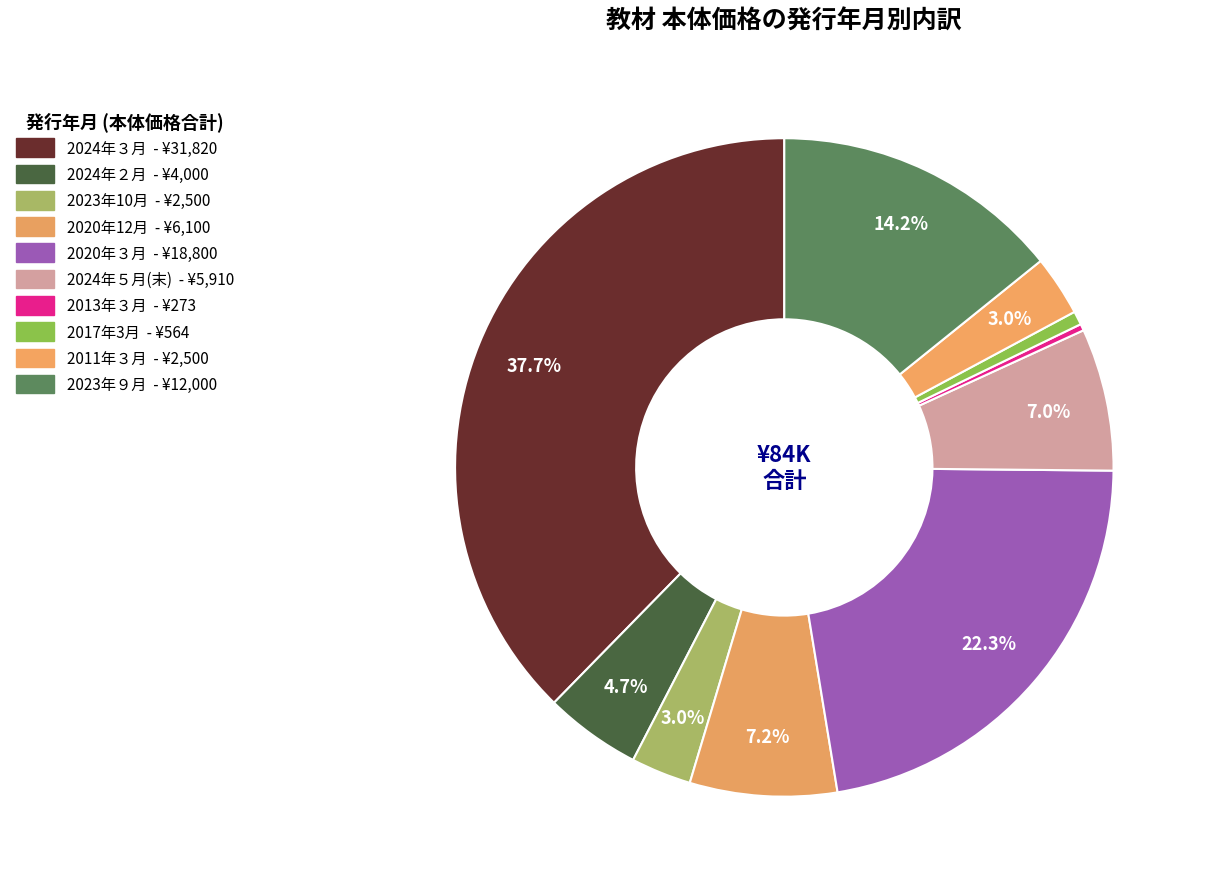

How many segments does this pie chart have?

10